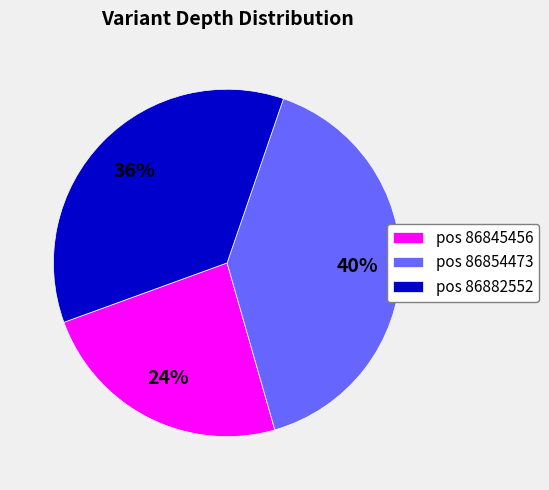

How many segments does this pie chart have?

3